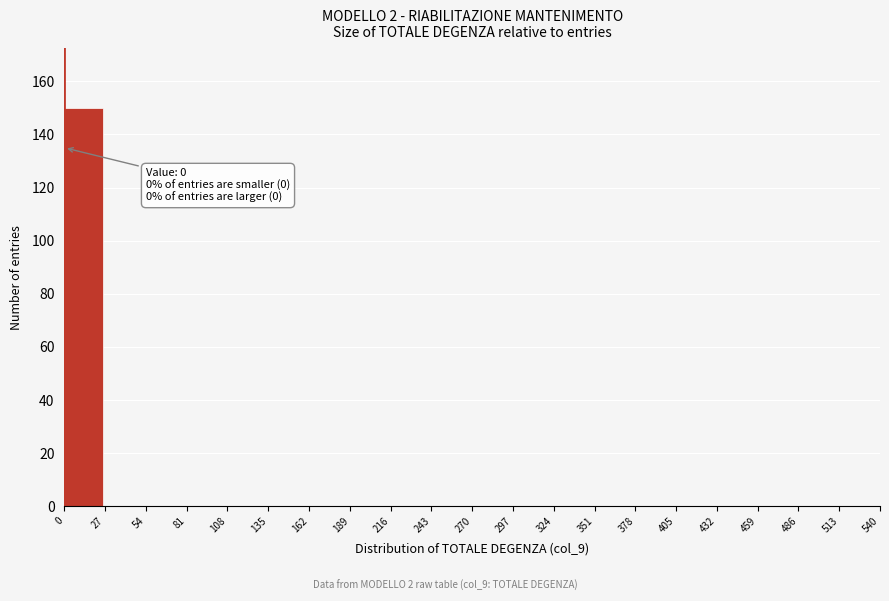

Over which range of the x-axis is the bar tallest?

0 to 27